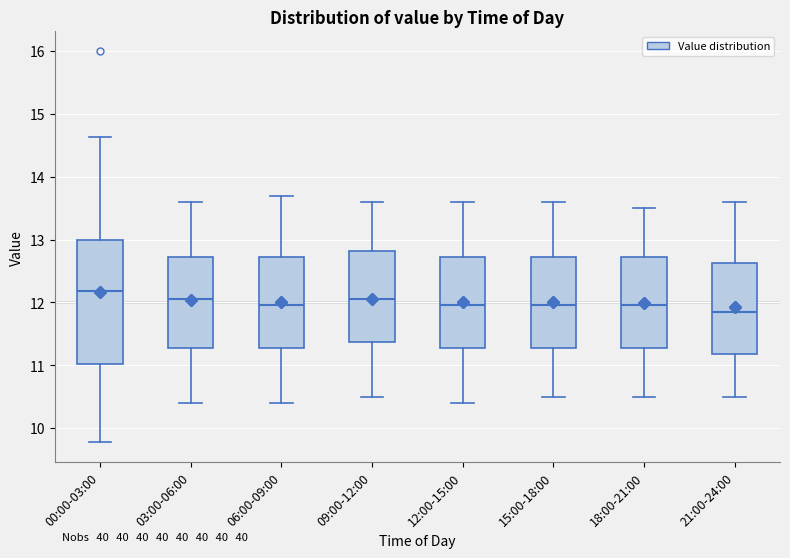

Where does the lower whisker of the box for 21:00-24:00 end on the y-axis? The values are not printed on the chart, so give them approximately, as read against the axis.

10.5